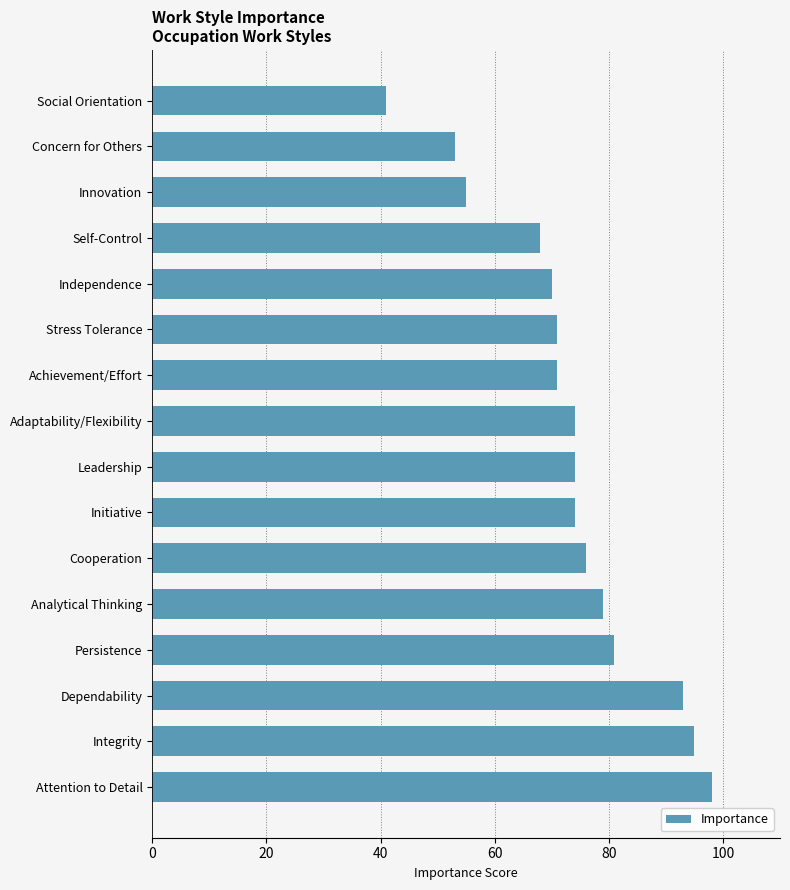

What is the sum of the values at Attention to Detail and Initiative?

172